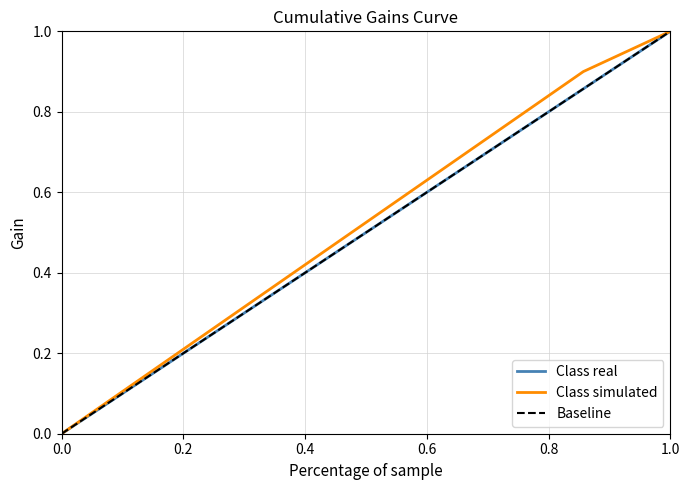

What is the value of the Class simulated point at the 8th from the left?

1.0